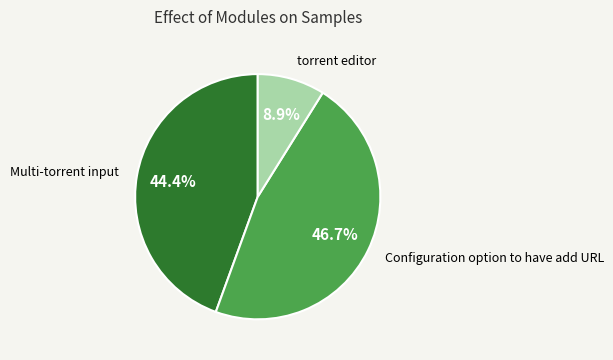

Does Multi-torrent input account for over 50% of the chart?

No